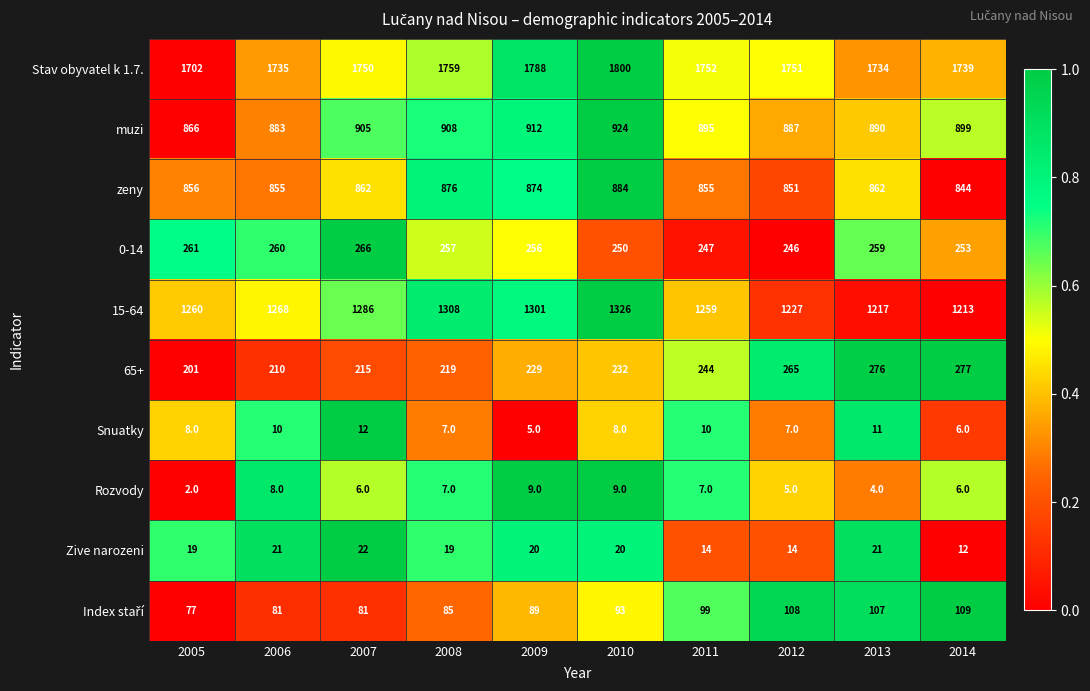

Which series has the widest spread of values?

15-64